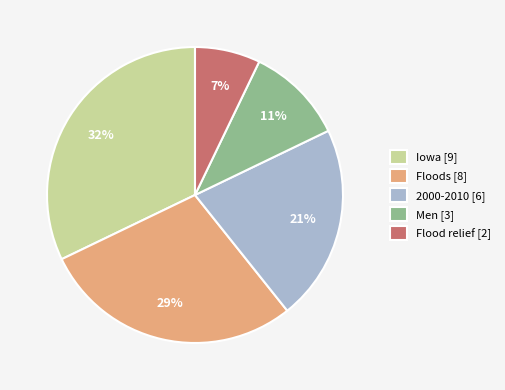

To the nearest percent, what percentage of the pie is Iowa [9]?

32%